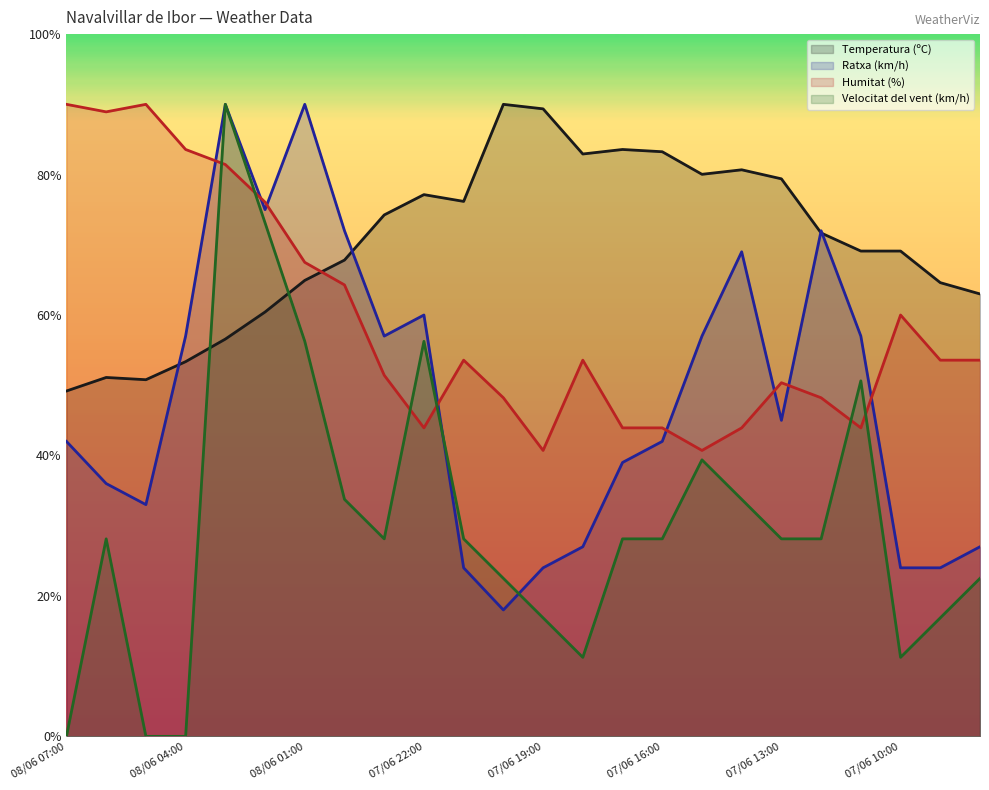

What is the difference between the Humitat (%) values at 08/06 02:00 and 07/06 19:00?

35.4